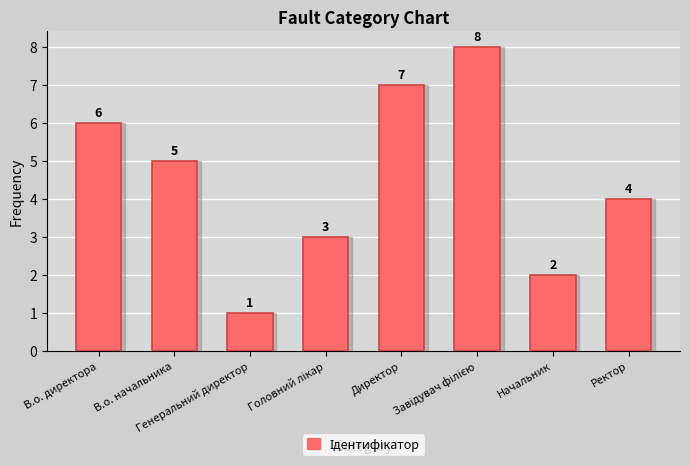

What is the difference between the maximum and second lowest values?

6